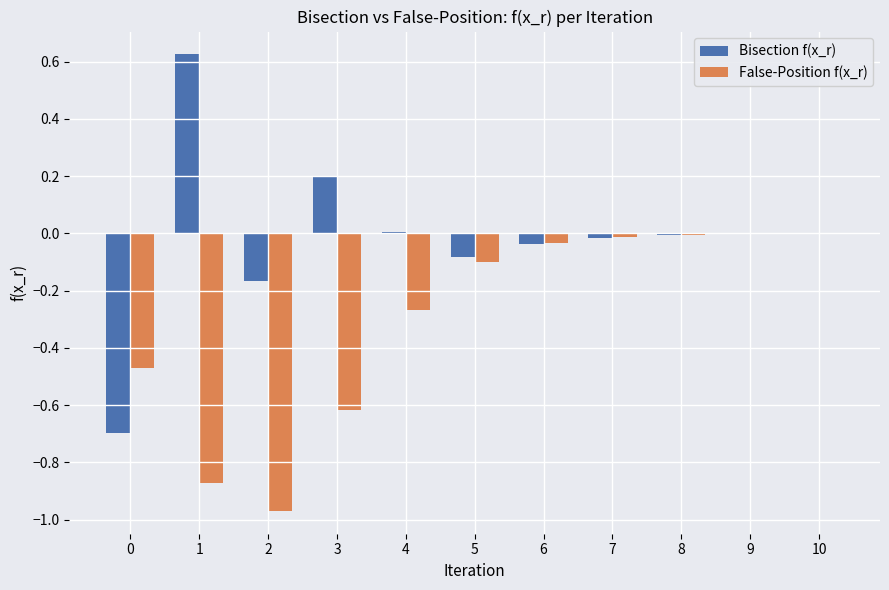

The Bisection f(x_r) series shows -0.0 at 7. True or false?

True